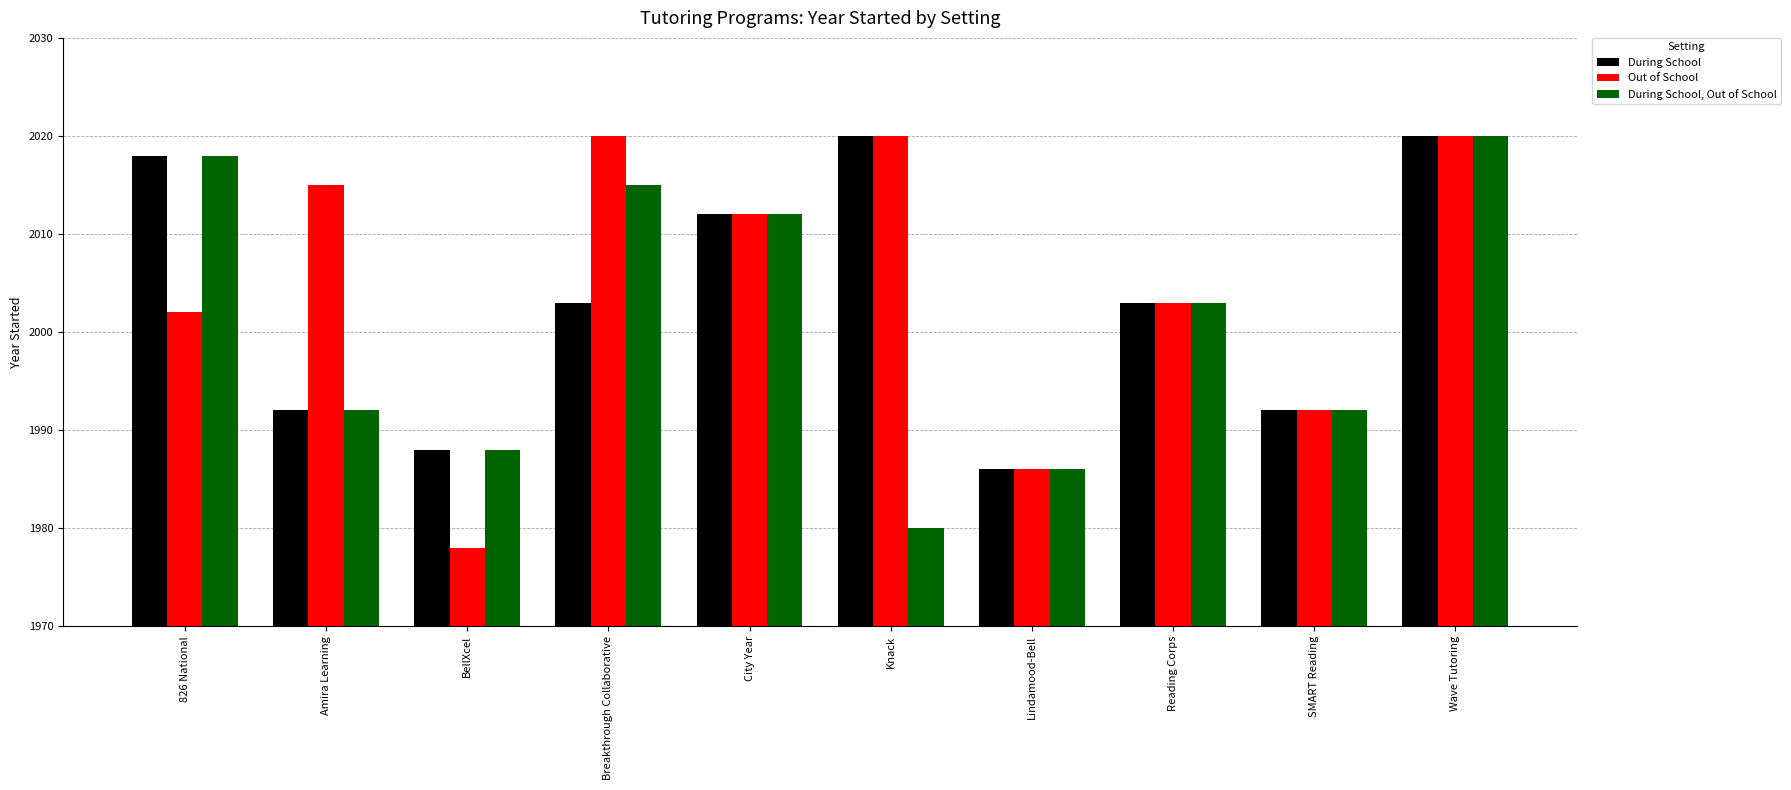

How many groups of bars are there?

10